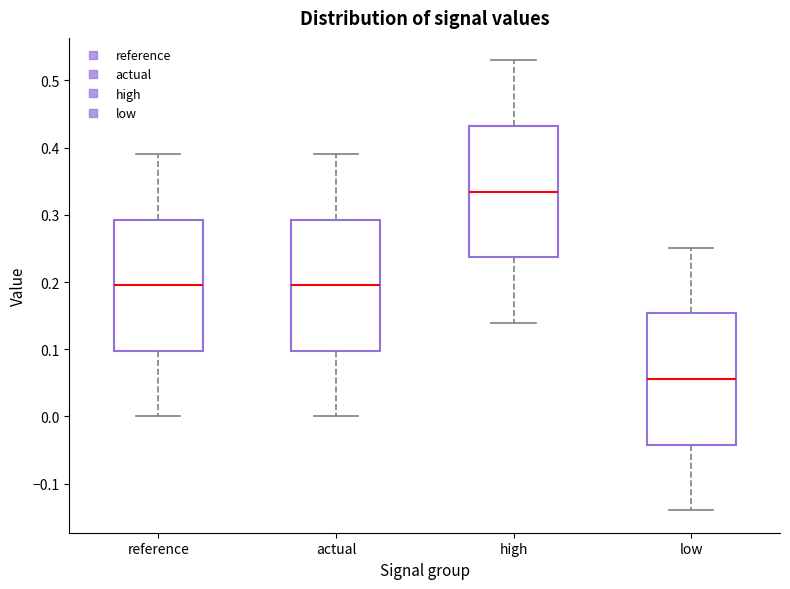

Reading left to right, transcribe this box plot: for each box, give where its median line is, the range the box spans, and where its two whiskers end, as read against the y-axis. The values are not printed on the chart, so give them approximately, as read against the axis.

reference: median 0.20, box 0.10 to 0.29, whiskers 0.00 to 0.39
actual: median 0.20, box 0.10 to 0.29, whiskers 0.00 to 0.39
high: median 0.33, box 0.24 to 0.43, whiskers 0.14 to 0.53
low: median 0.06, box -0.04 to 0.15, whiskers -0.14 to 0.25